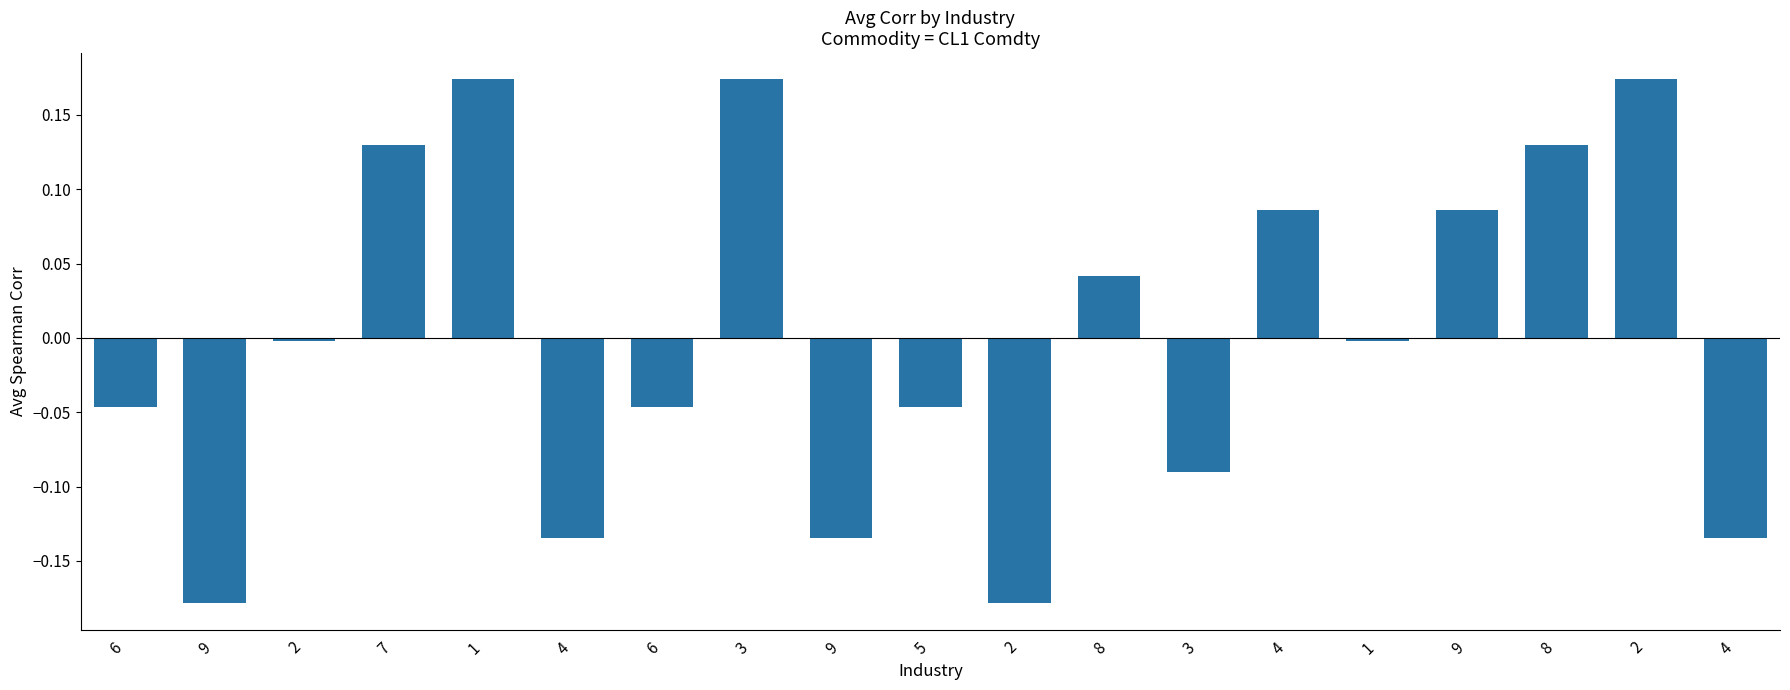

Where is the data nearest to the value 0?

2